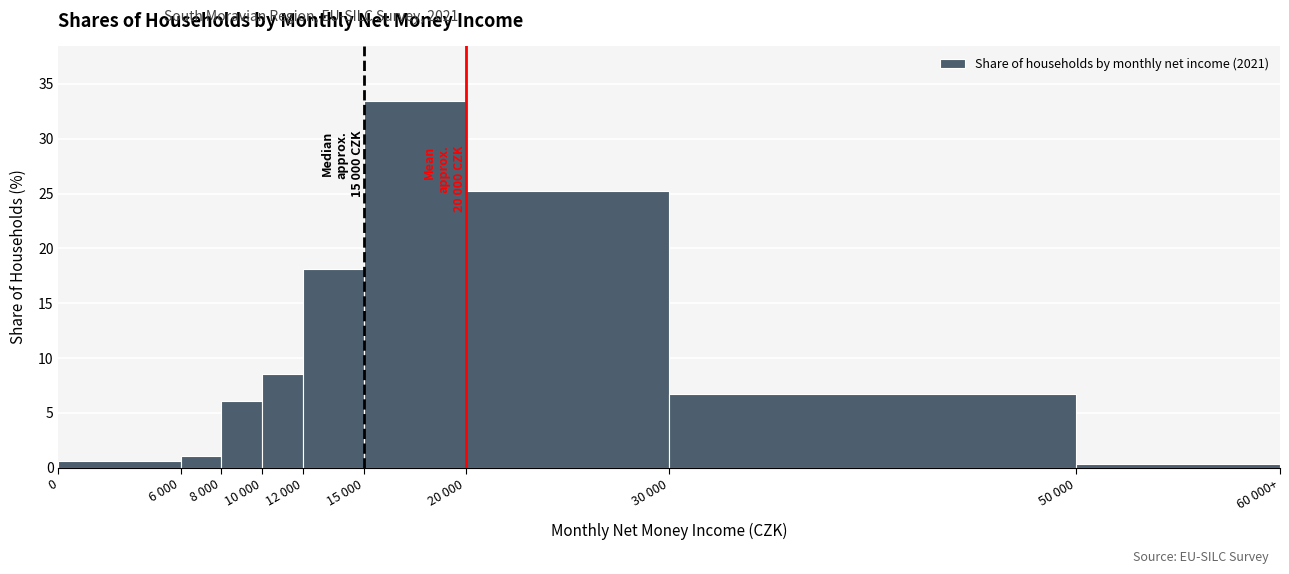

Reading left to right, list all the values displayed in this chart.

0.6	1.1	6.1	8.5	18.1	33.4	25.2	6.7	0.3